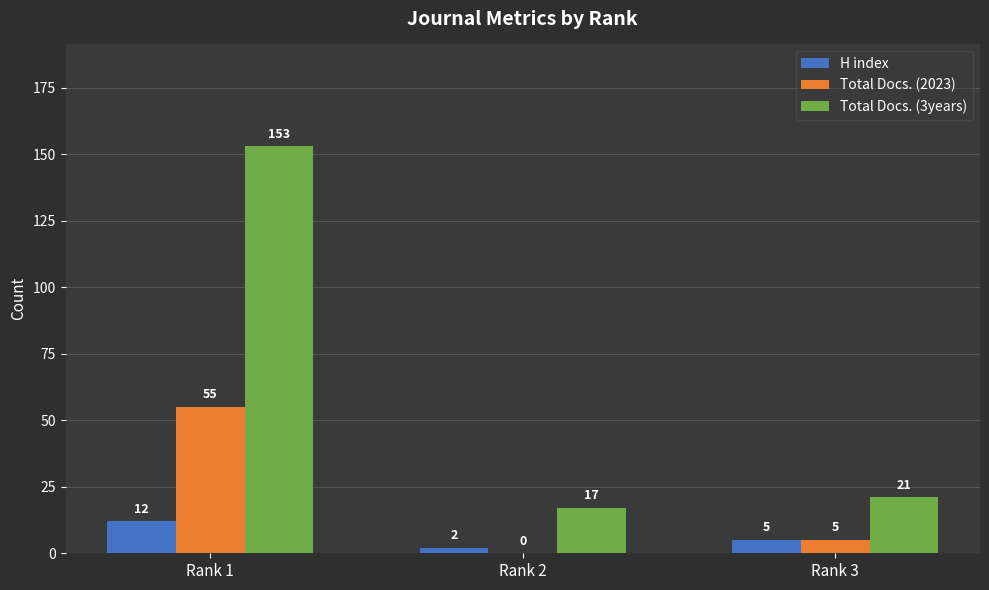

Between Rank 1 and Rank 3, which series saw the biggest shift?

Total Docs. (3years)